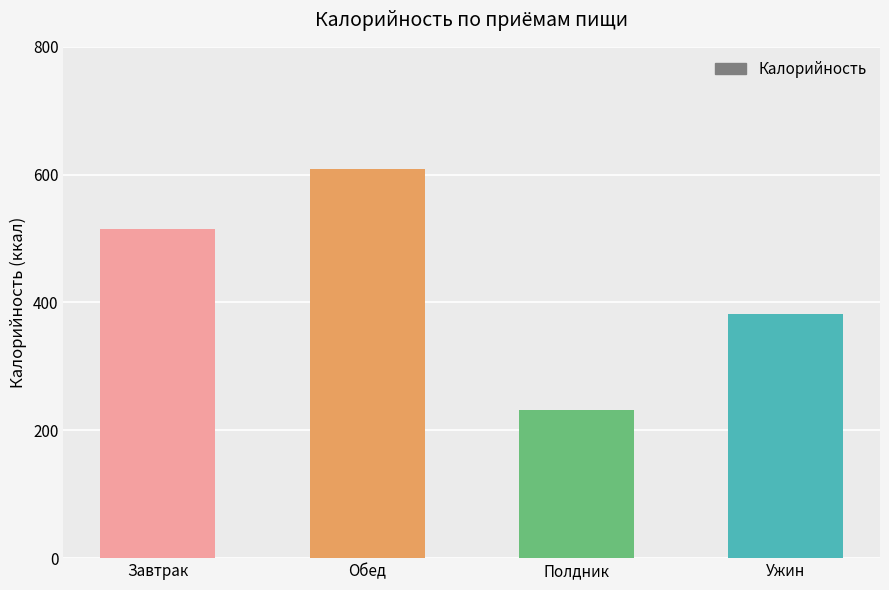

Reading right to left, transcribe all the data shown in this chart.

382.2	231.0	608.5	515.7